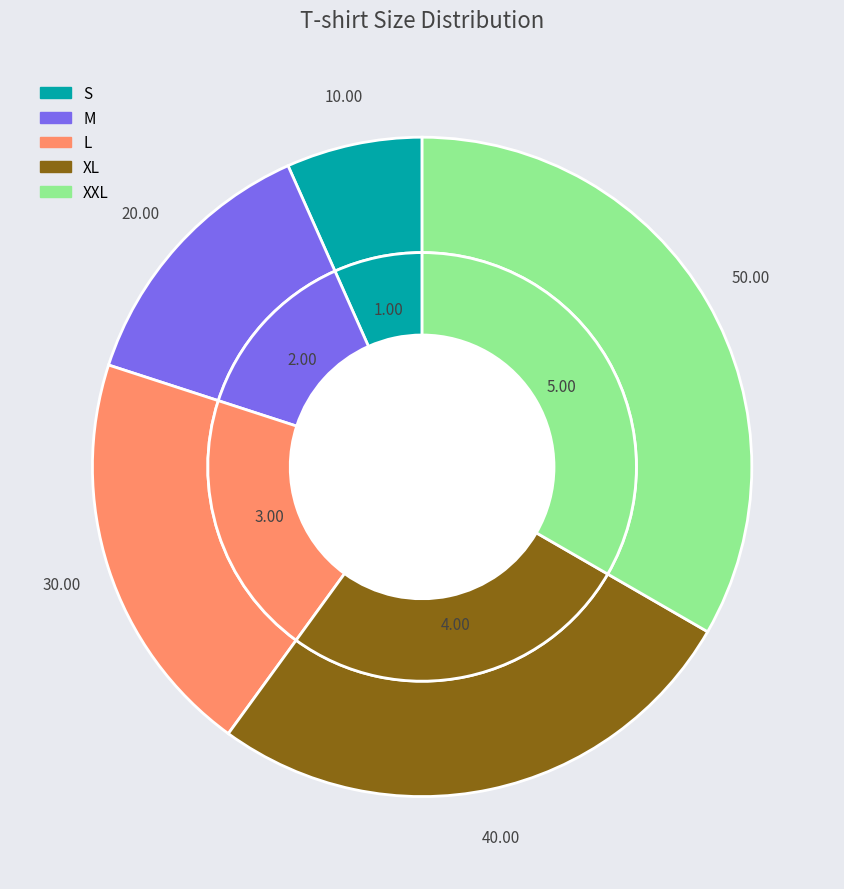

Does any single category account for the majority?

No